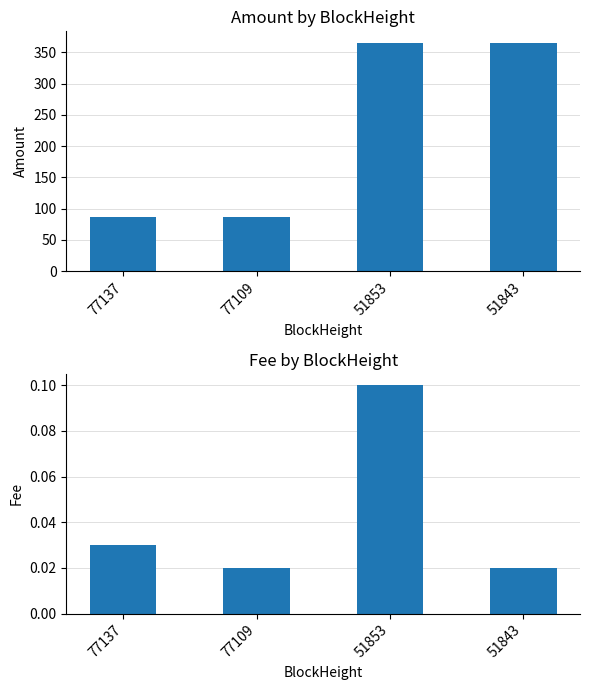

Reading left to right, transcribe all the data shown in this chart.

Amount: 77137=85.8	77109=85.8	51853=364.2	51843=365.3
Fee: 77137=0.0	77109=0.0	51853=0.1	51843=0.0